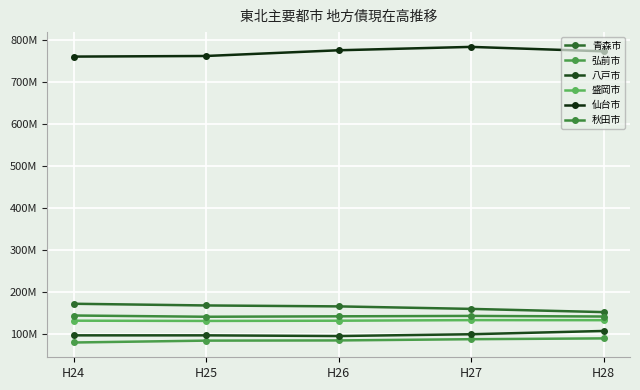

What is the difference between the maximum and minimum values in the 秋田市 series?

2989098